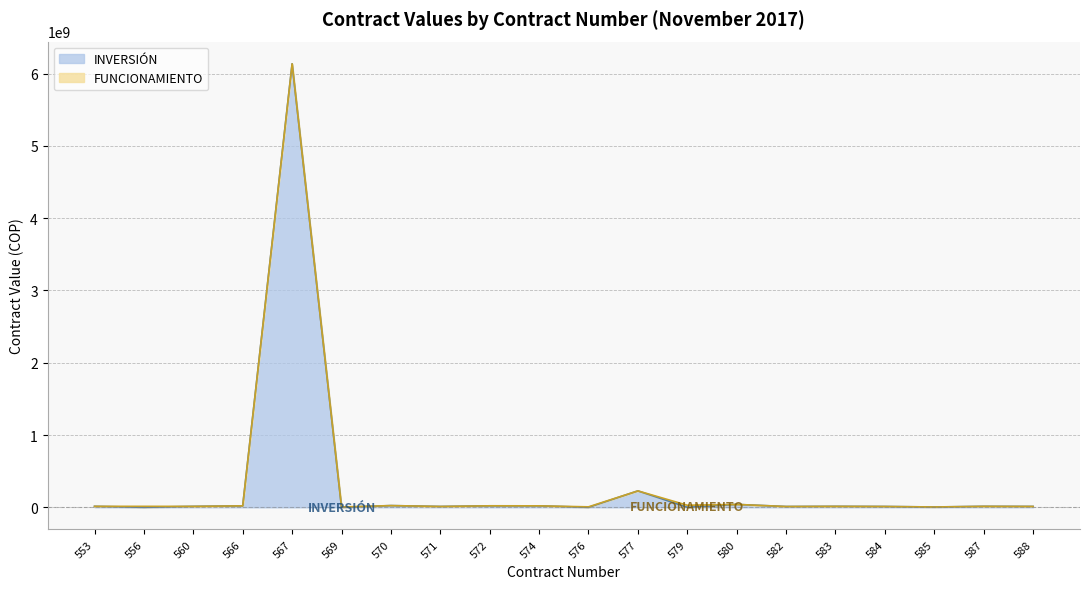

Reading left to right, transcribe all the data shown in this chart.

553=13595400	556=0	560=13000000	566=20000000	567=6136688258	569=0	570=23800000	571=11741333	572=20626667	574=20230000	576=0	577=227078323	579=0	580=40000000	582=11046980	583=13366667	584=11337690	585=4431560	587=13486667	588=11900000